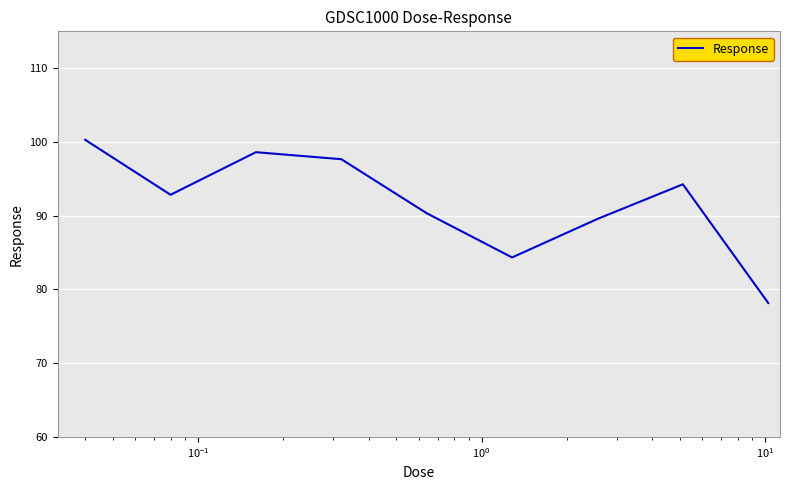

What is the smallest value displayed?

78.2